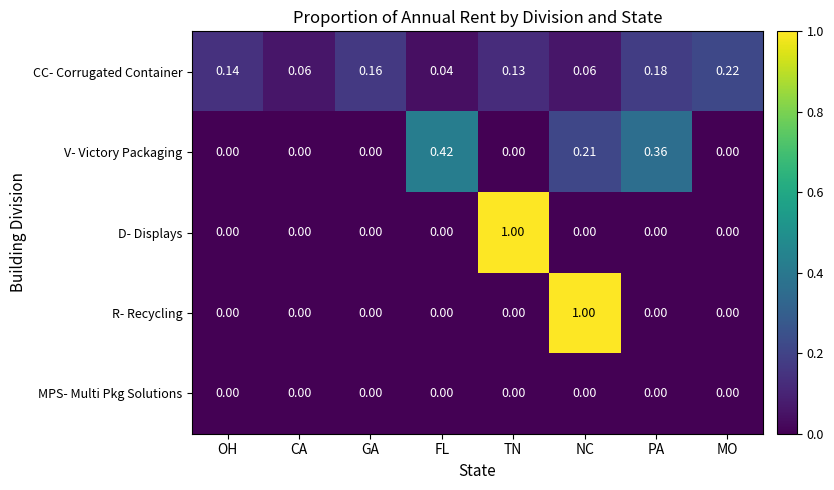

At which category is the sum across all series the highest?

NC